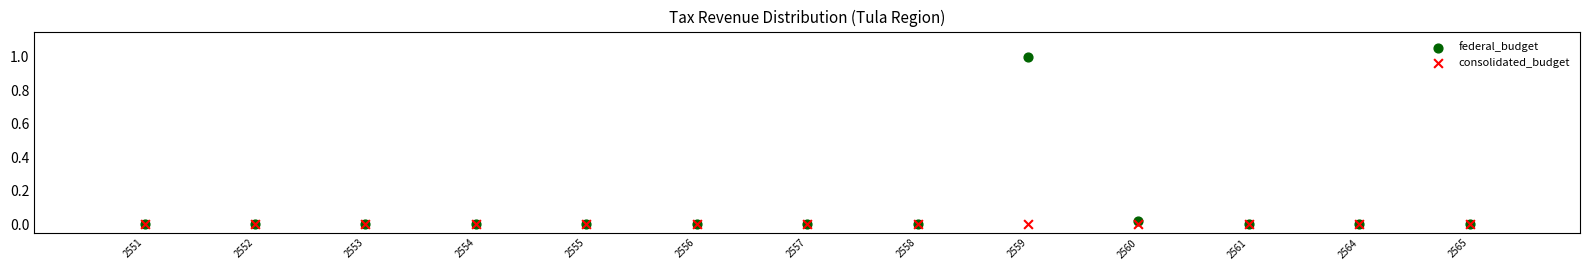

What are all the series names shown in the legend?

federal_budget, consolidated_budget